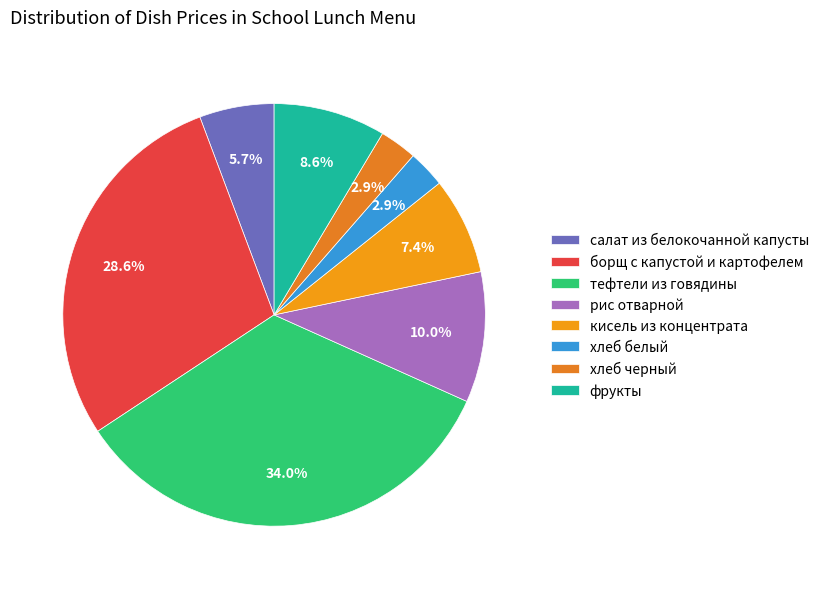

Rank the categories by value from highest to lowest.

тефтели из говядины, борщ с капустой и картофелем, рис отварной, фрукты, кисель из концентрата, салат из белокочанной капусты, хлеб белый, хлеб черный